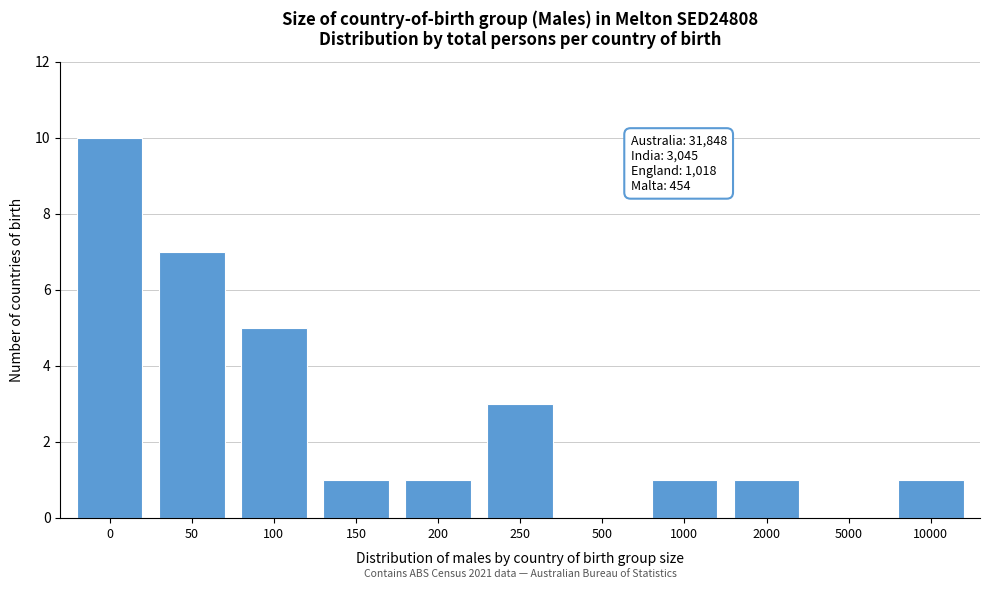

Reading right to left, transcribe all the data shown in this chart.

10000=1	5000=0	2000=1	1000=1	500=0	250=3	200=1	150=1	100=5	50=7	0=10